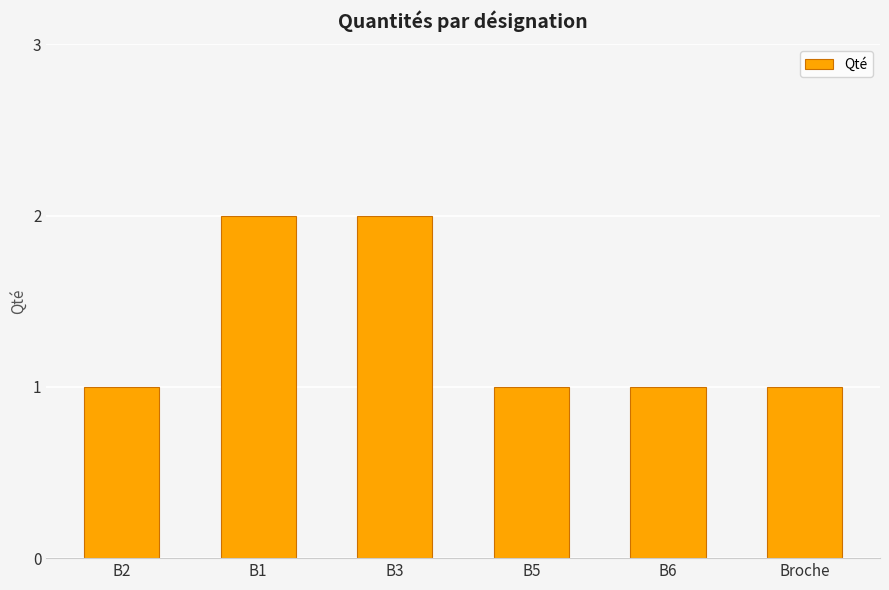

What is the difference between the second highest and second lowest values?

1